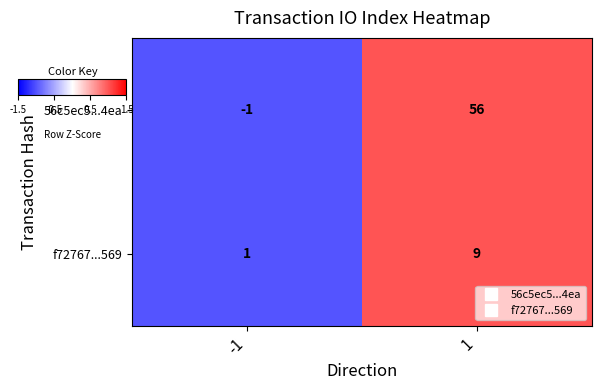

At -1, list the series in order from smallest to largest.

56c5ec5...4ea, f72767...569